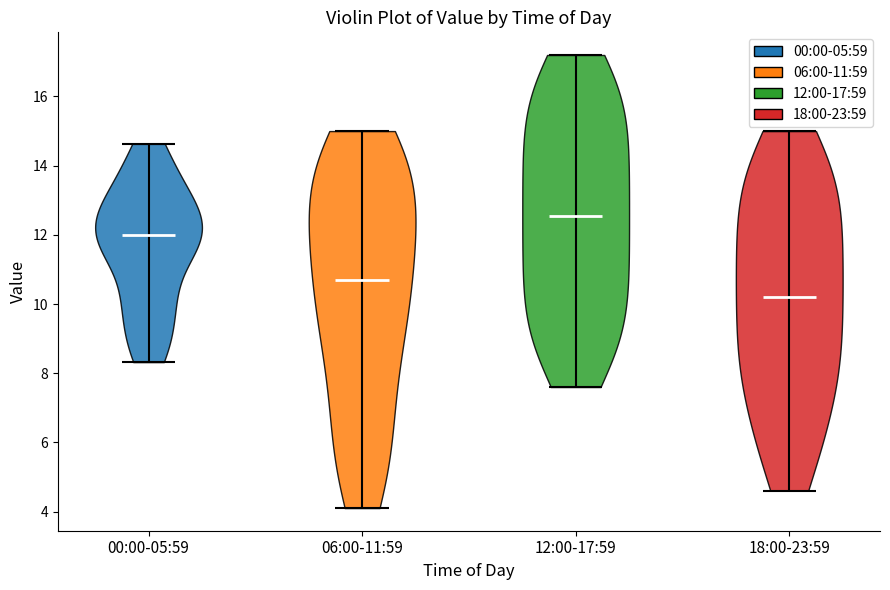

Reading left to right, read every violin against the y-axis: where its median line is, and the lowest and highest points it reaches. The values are not printed on the chart, so give them approximately, as read against the axis.

00:00-05:59: median line 12.0, lowest point 8.4, highest point 14.6
06:00-11:59: median line 10.8, lowest point 4.2, highest point 15.0
12:00-17:59: median line 12.6, lowest point 7.6, highest point 17.2
18:00-23:59: median line 10.2, lowest point 4.6, highest point 15.0